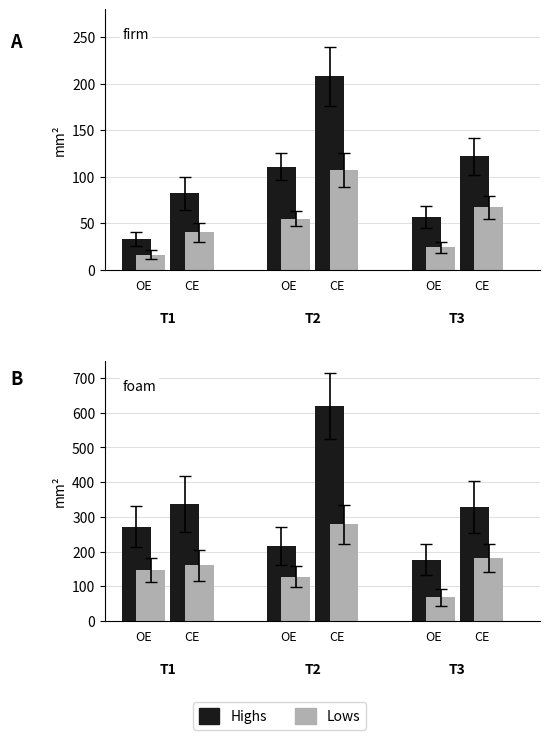

What is the minimum value for Highs?

176